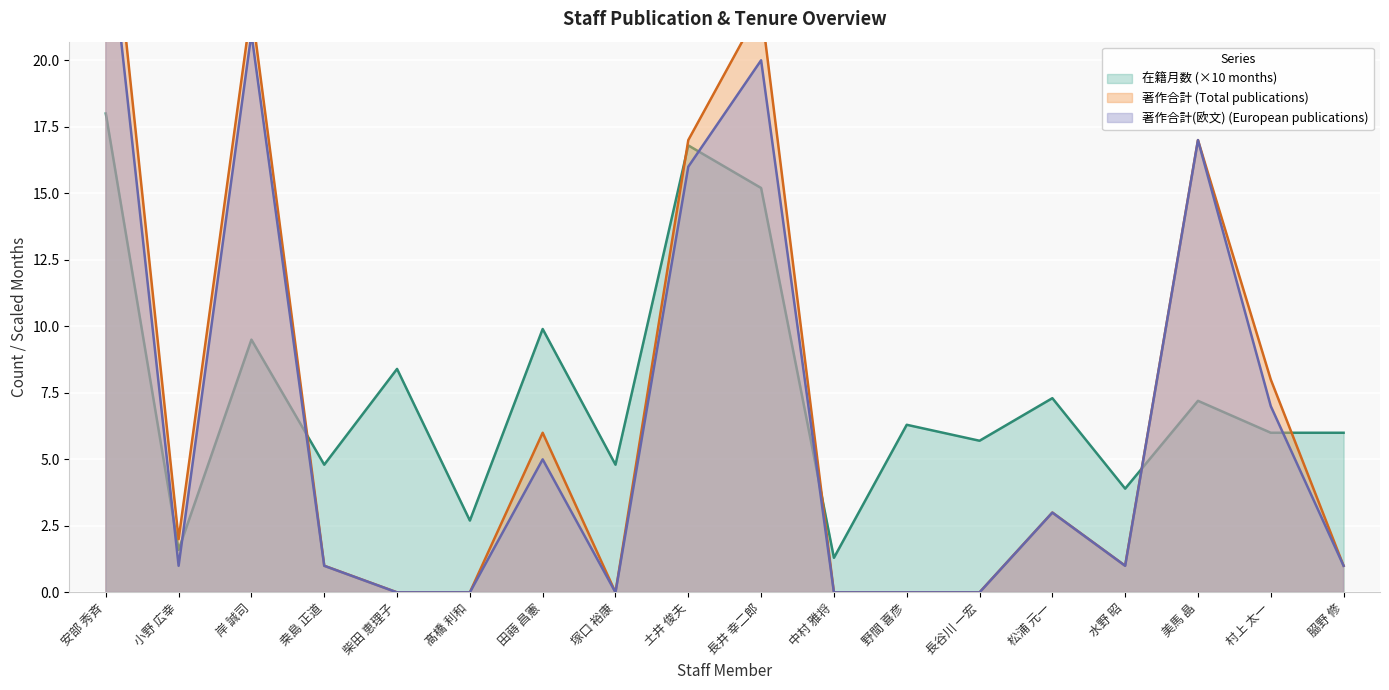

At how many categories does at least one series exceed 10?

5